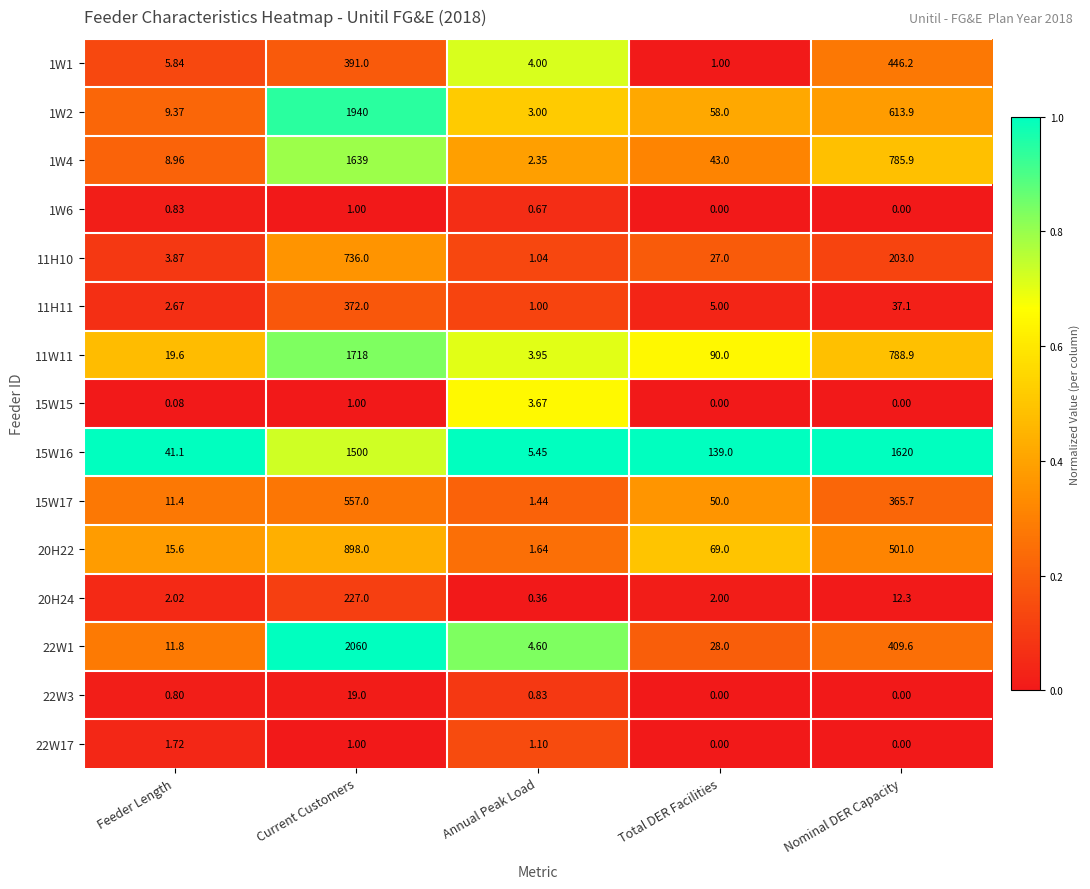

List the labels in order of 15W16 value, smallest first.

Annual Peak Load, Feeder Length, Total DER Facilities, Current Customers, Nominal DER Capacity